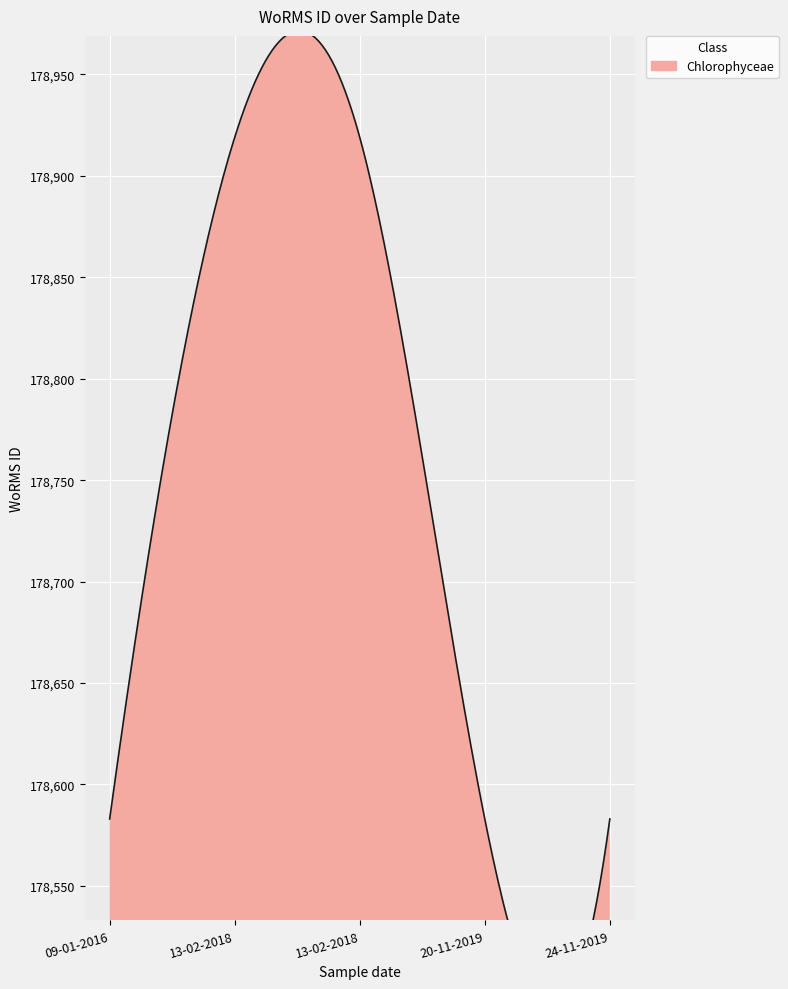

Reading right to left, what are all the values shown in this chart?

178583	178583	178919	178919	178583